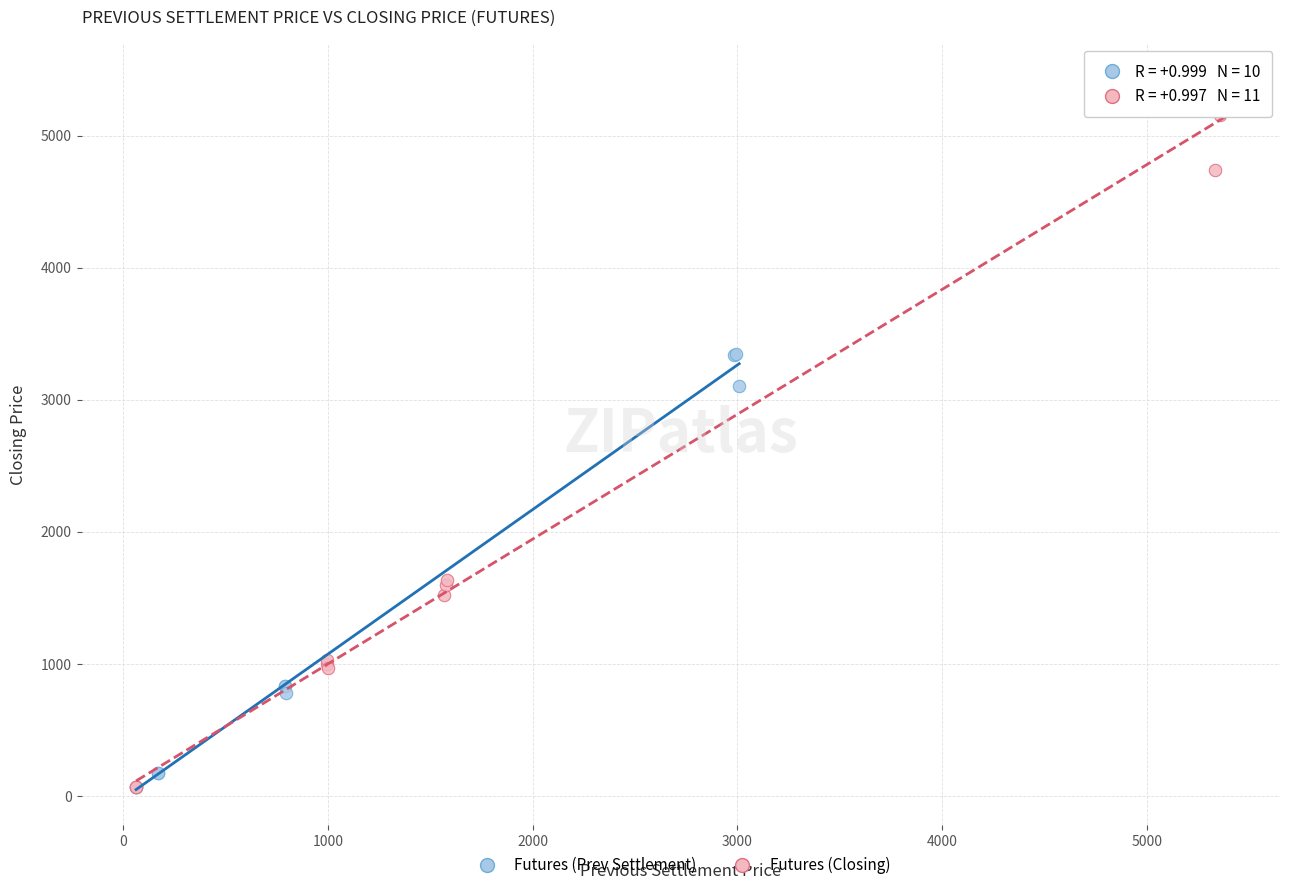

Which series contains the highest Y value?

Futures (Closing)